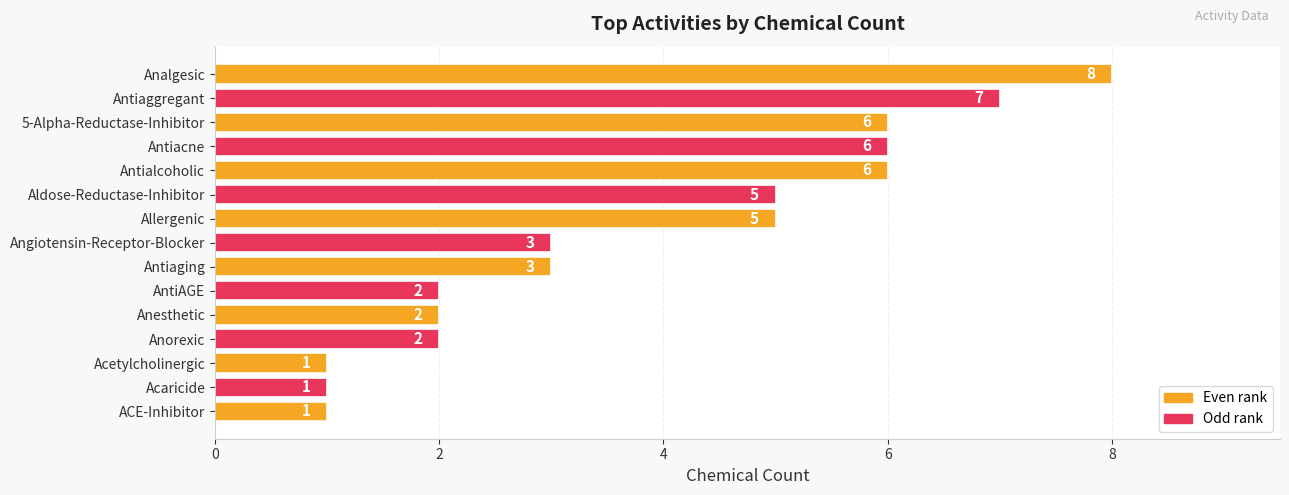

What is the value of the 14th bar from the top?

1